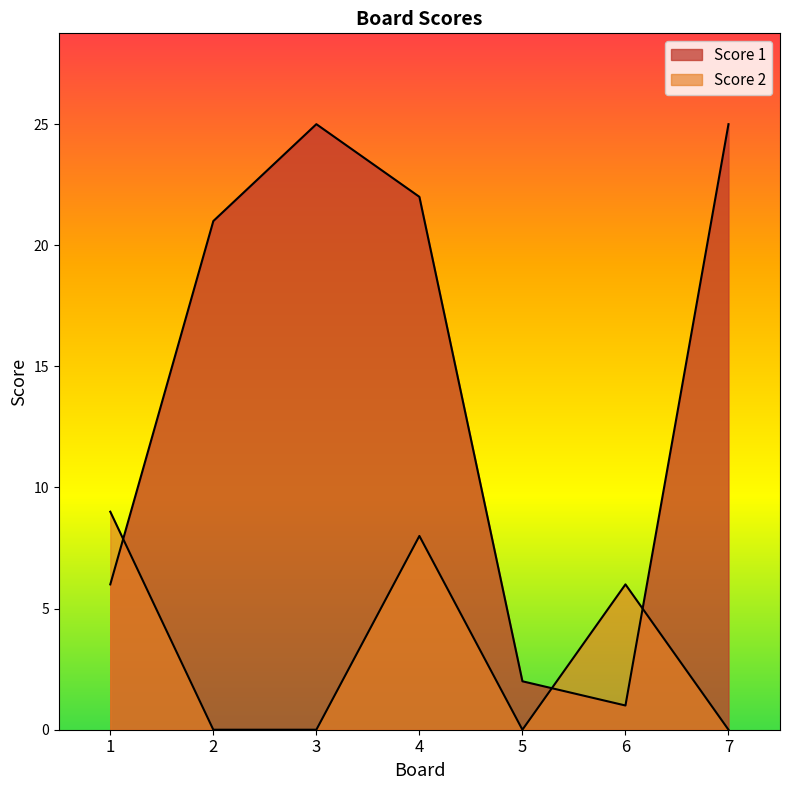

True or false: Score 2 has a value of 12 at 4.

False